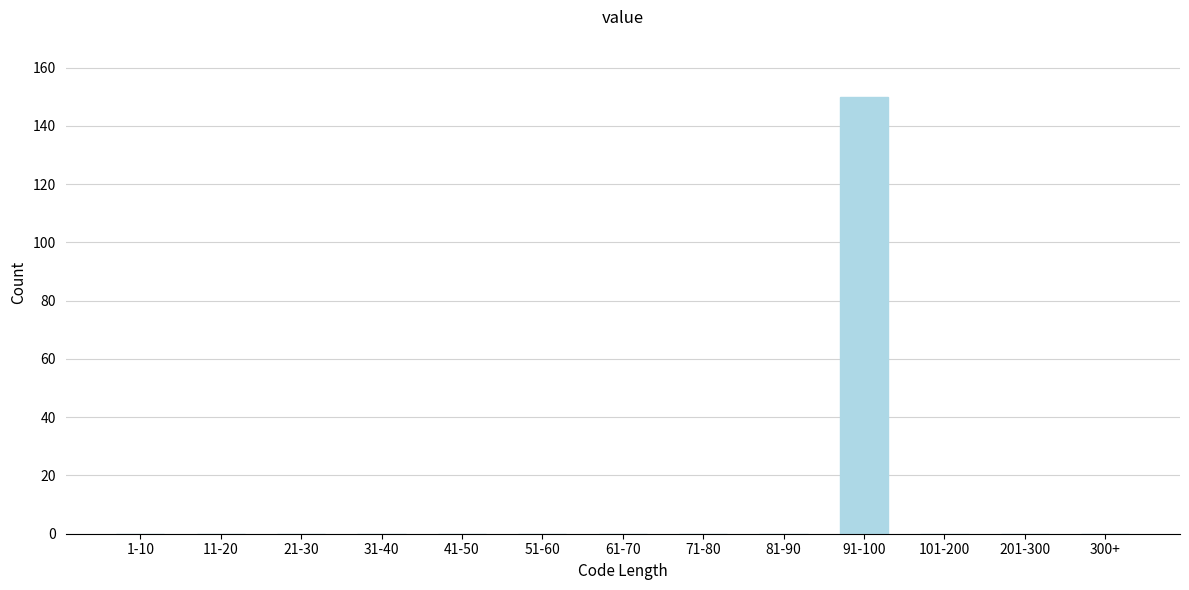

Reading left to right, what are all the values shown in this chart?

1-10=0	11-20=0	21-30=0	31-40=0	41-50=0	51-60=0	61-70=0	71-80=0	81-90=0	91-100=150	101-200=0	201-300=0	300+=0